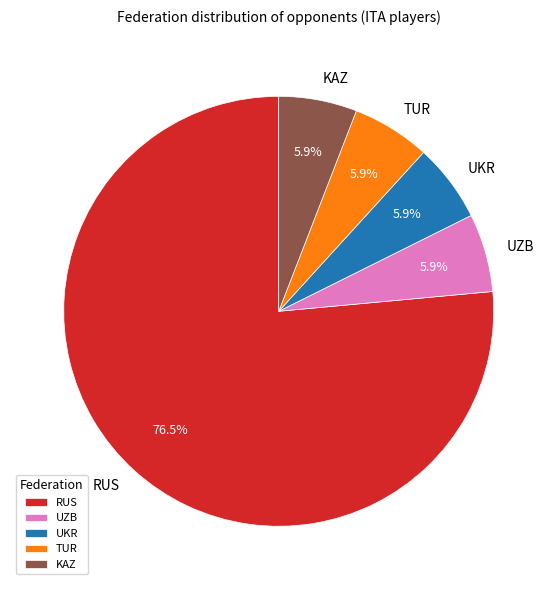

Combined, do UZB and TUR account for over 50%?

No